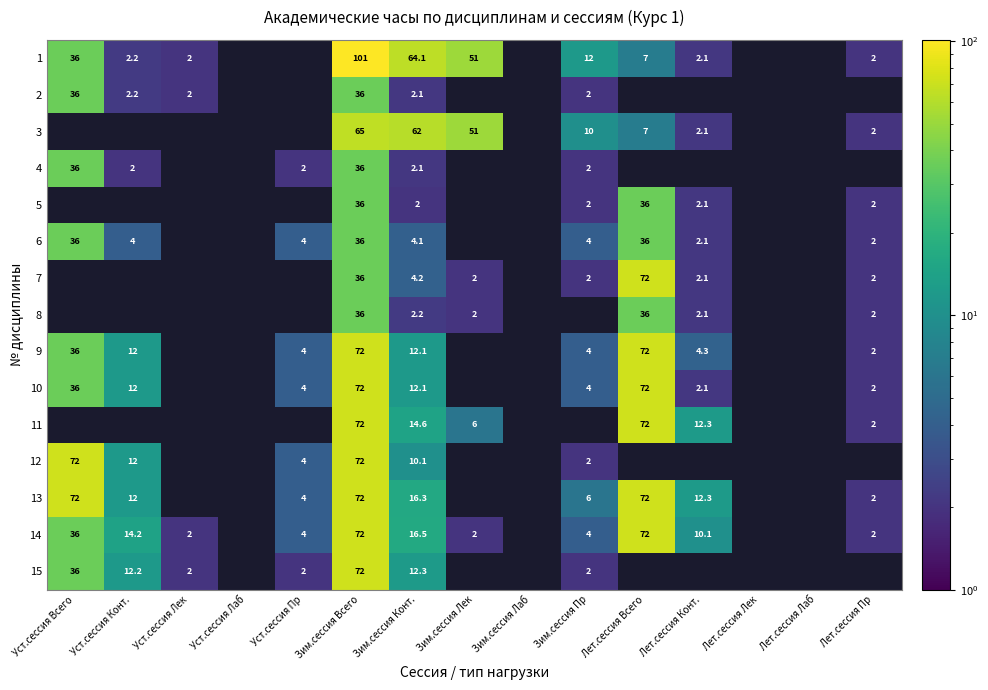

At how many categories does at least one series exceed 26?

5